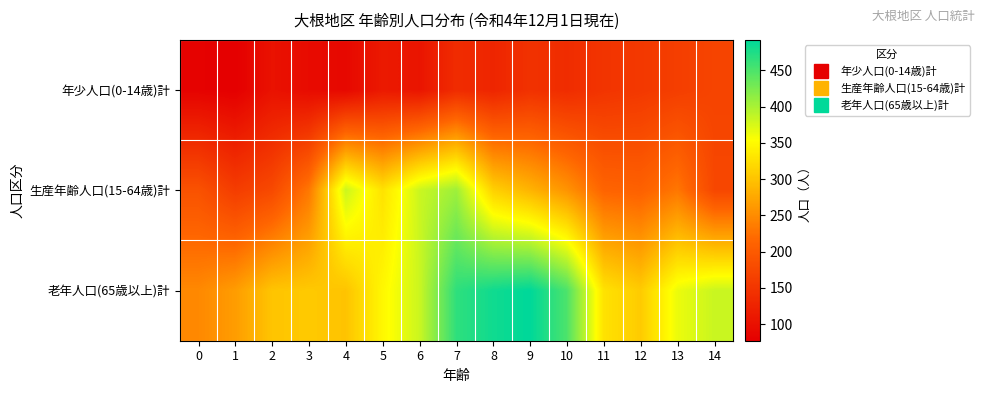

At which category does the chart reach its minimum across all series?

1